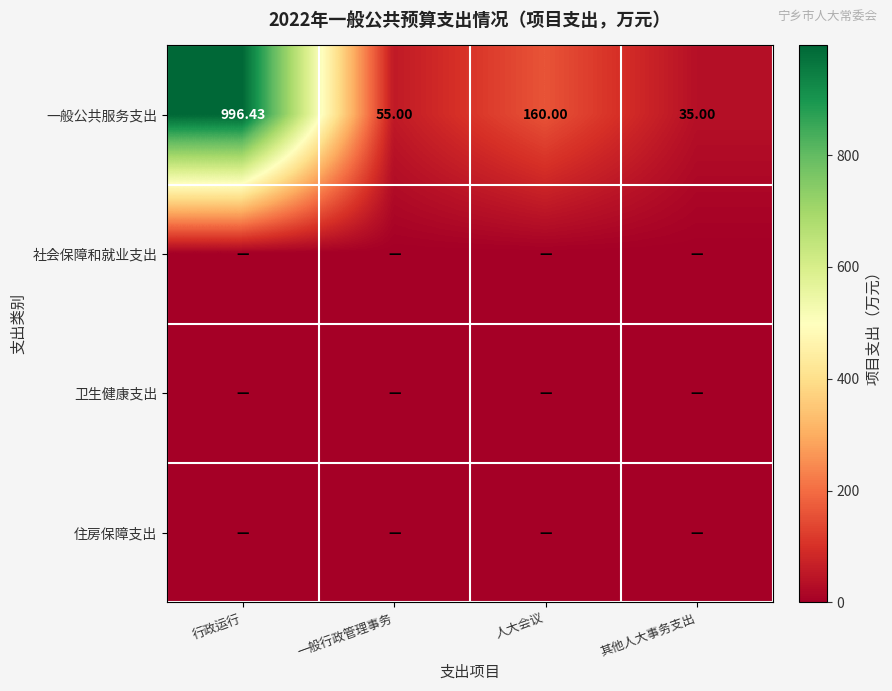

At which label is 一般公共服务支出 closest to 515?

人大会议